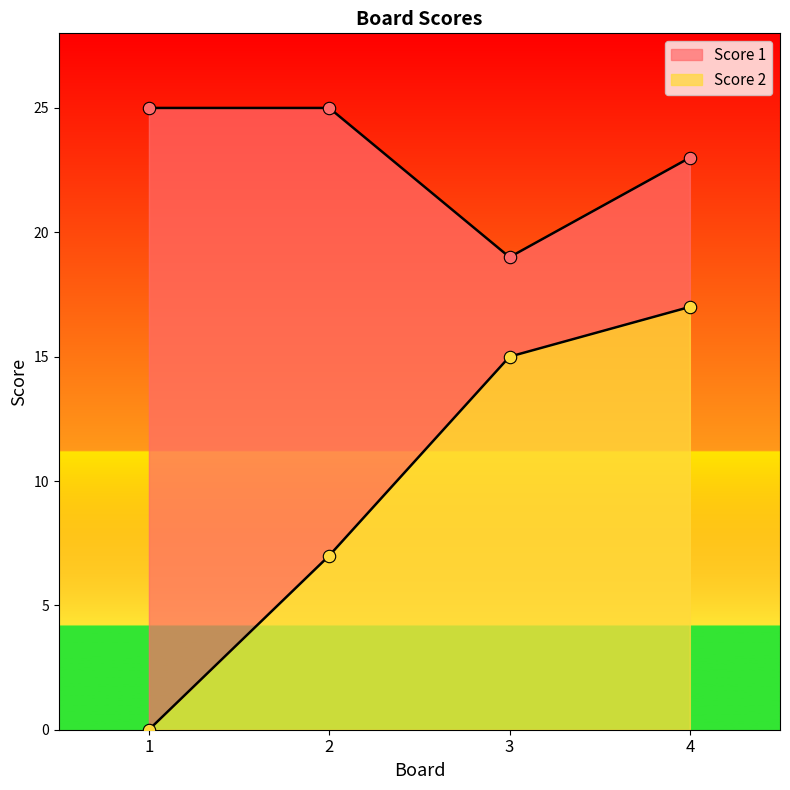

Which series has the widest spread of Y values?

Score 2